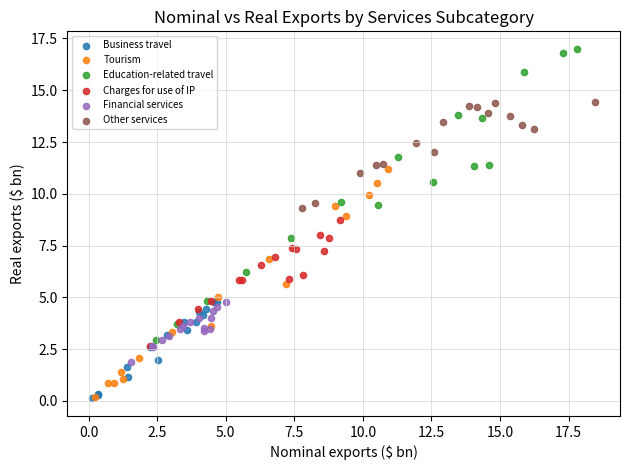

Which series reaches the maximum Y coordinate?

Education-related travel